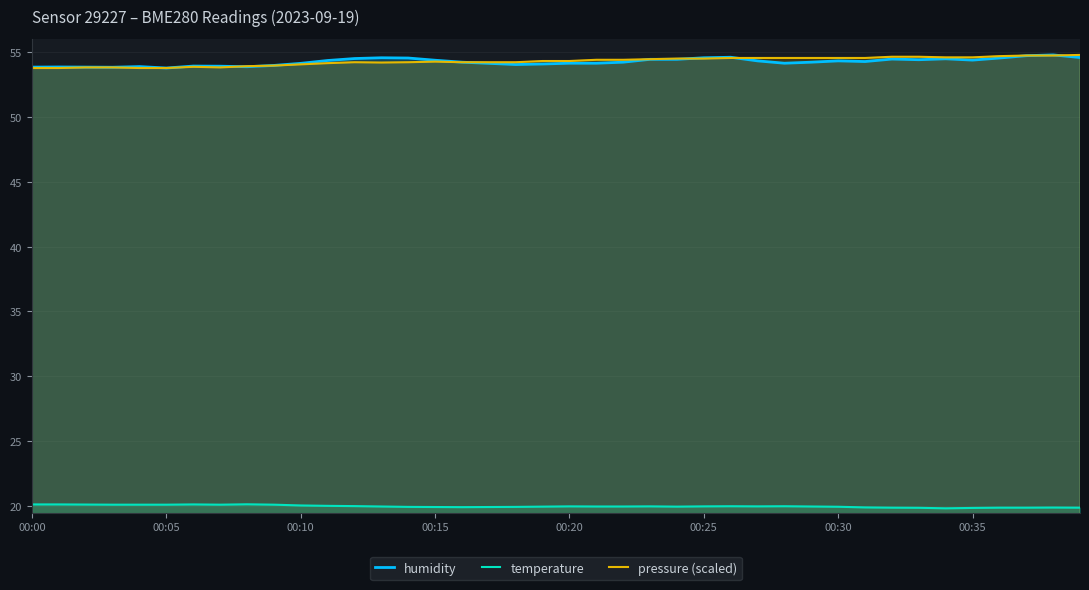

Rank the series by their maximum value, from lowest to highest.

temperature, humidity, pressure (scaled)